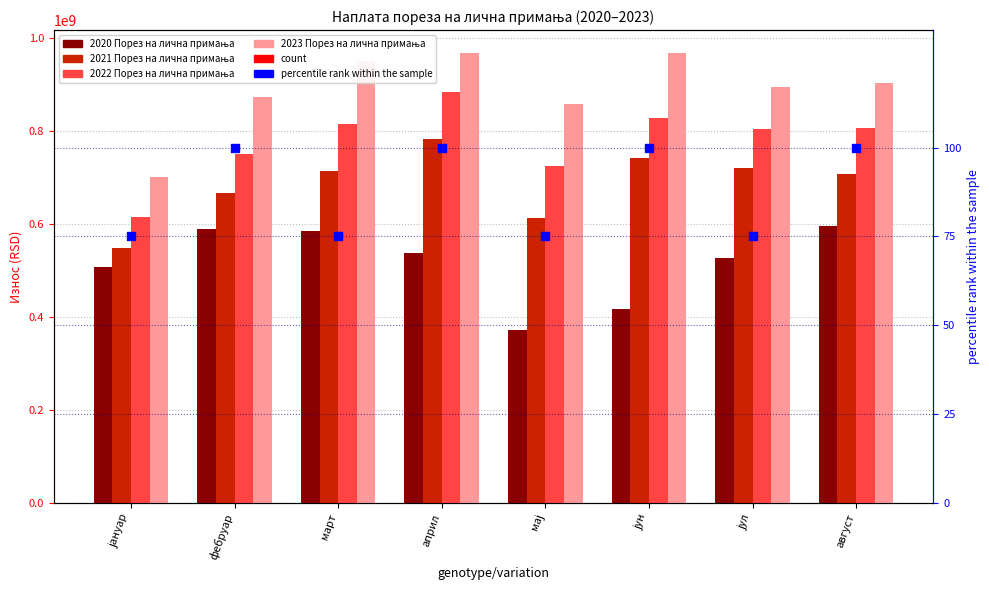

At how many categories does at least one series exceed 120048384?

8